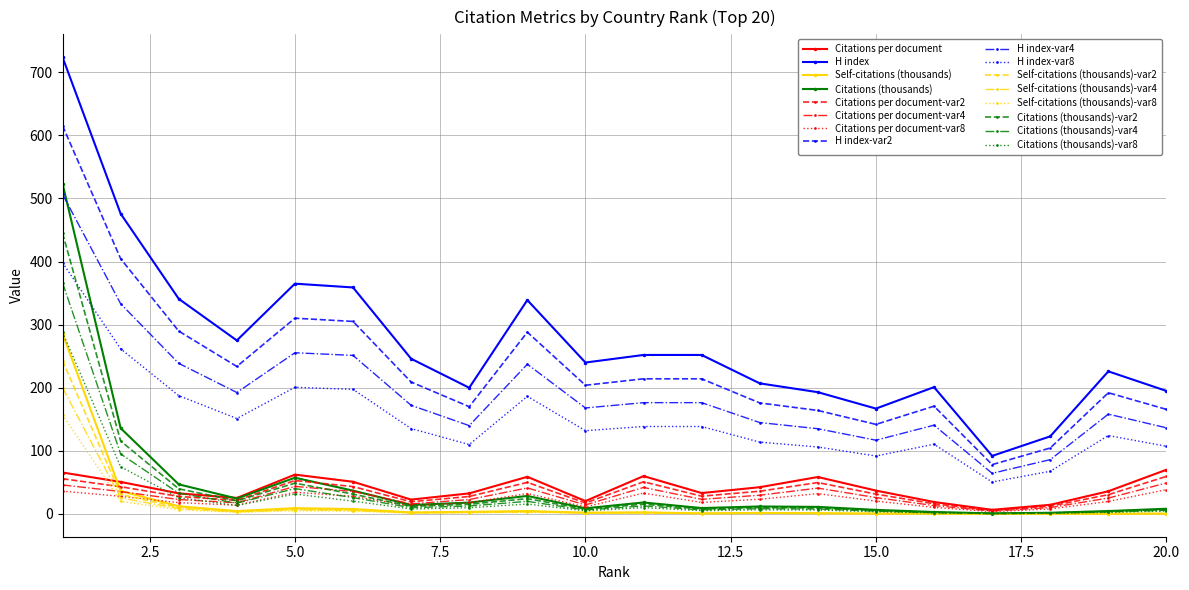

True or false: Self-citations (thousands) has more than 1 interior local peaks.

True